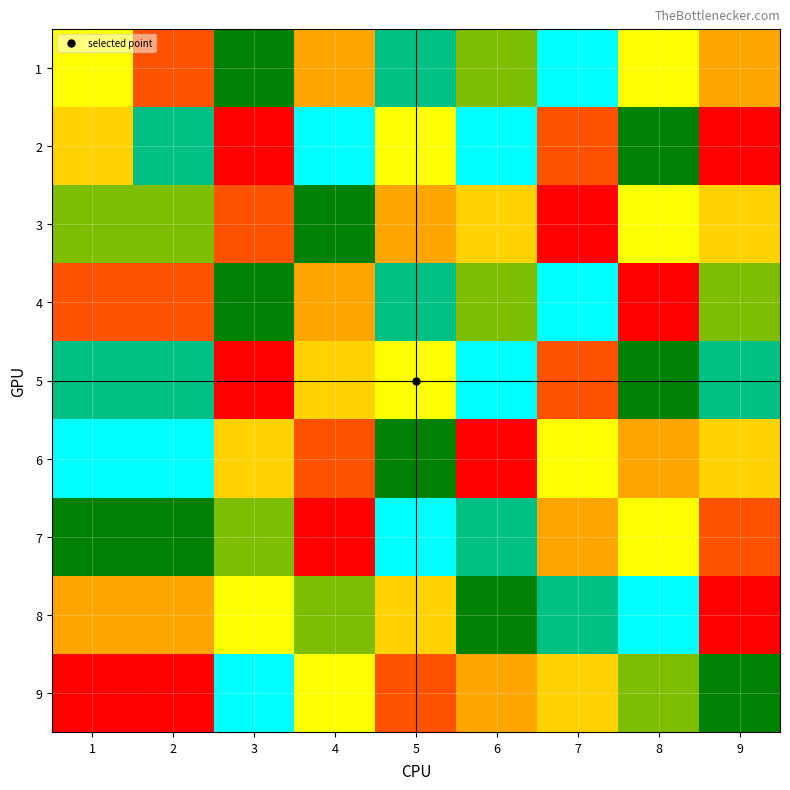

Which category has the highest value across all series?

7